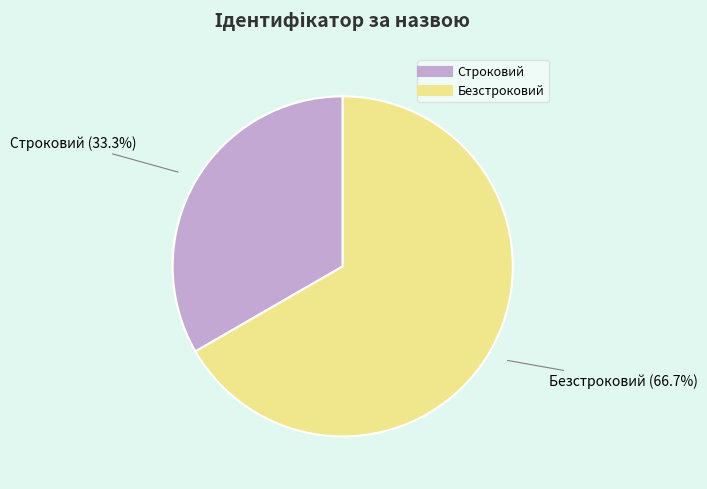

How many segments does this pie chart have?

2